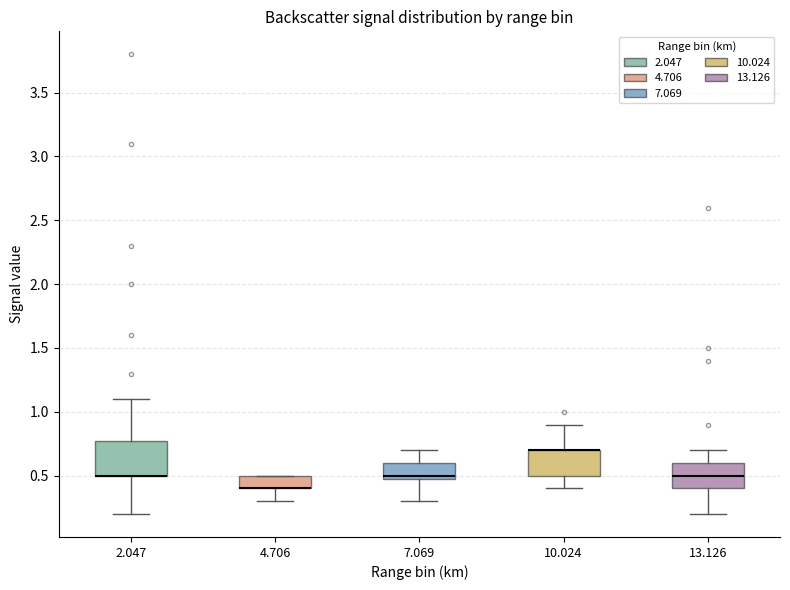

Reading left to right, read every box against the y-axis: the position of its median line, the range the box covers, and the ends of its whiskers. The values are not printed on the chart, so give them approximately, as read against the axis.

2.047: median 0.5 (drawn on the box's lower edge), box 0.5 to 0.8, whiskers 0.2 to 1.1
4.706: median 0.4 (drawn on the box's lower edge), box 0.4 to 0.5, whiskers 0.3 to 0.5
7.069: median 0.5 (just above the box's lower edge), box 0.5 to 0.6, whiskers 0.3 to 0.7
10.024: median 0.7 (drawn on the box's upper edge), box 0.5 to 0.7, whiskers 0.4 to 0.9
13.126: median 0.5, box 0.4 to 0.6, whiskers 0.2 to 0.7